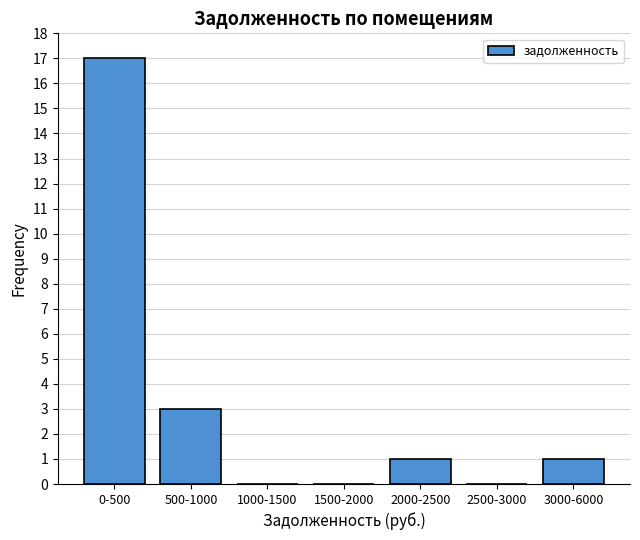

Reading left to right, what are all the values shown in this chart?

0-500=17	500-1000=3	1000-1500=0	1500-2000=0	2000-2500=1	2500-3000=0	3000-6000=1